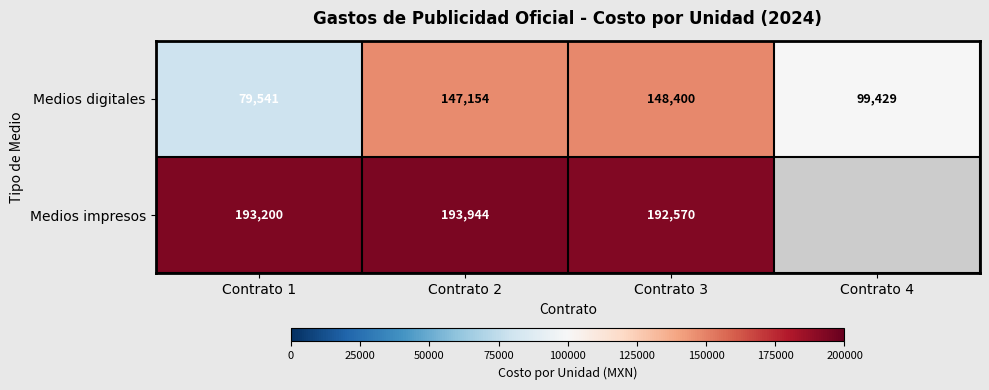

Is the value of Medios impresos at Contrato 1 greater than the value of Medios digitales at Contrato 2?

Yes